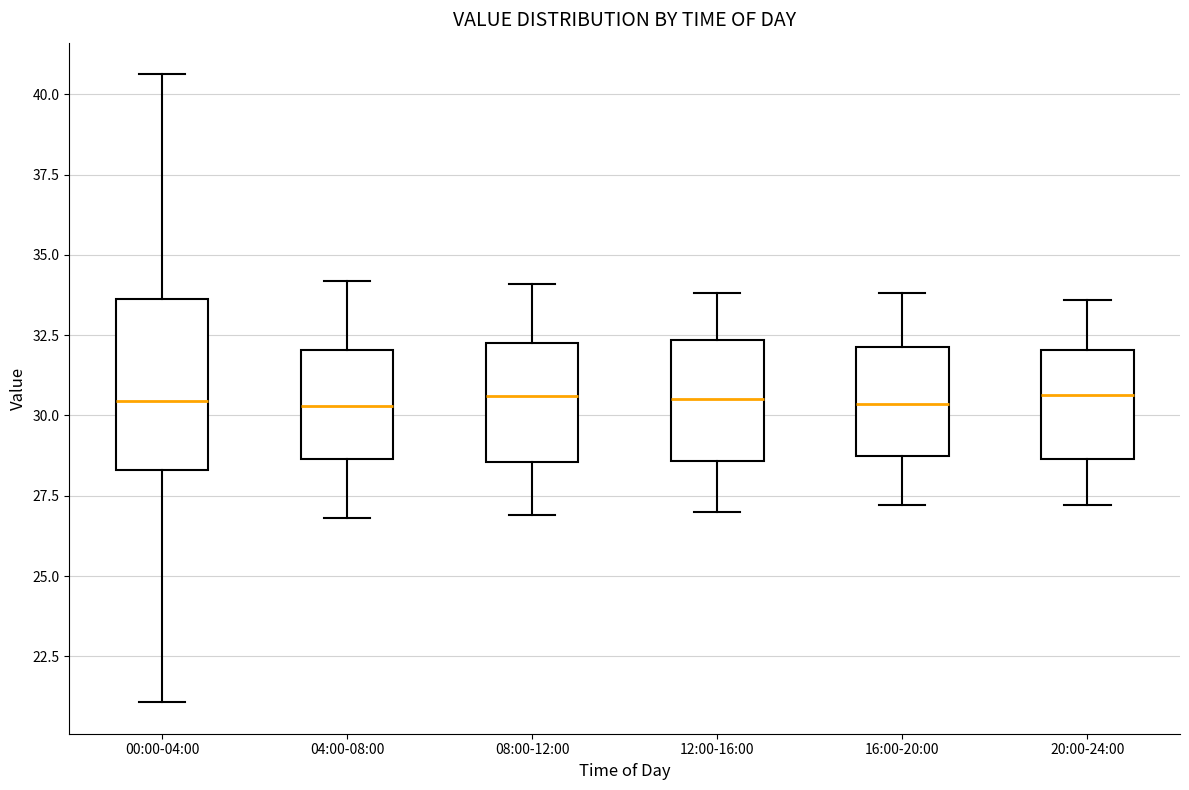

Reading left to right, read every box against the y-axis: the position of its median line, the range the box covers, and the ends of its whiskers. The values are not printed on the chart, so give them approximately, as read against the axis.

00:00-04:00: median 30.5, box 28.5 to 33.5, whiskers 21.0 to 40.5
04:00-08:00: median 30.5, box 28.5 to 32.0, whiskers 27.0 to 34.0
08:00-12:00: median 30.5, box 28.5 to 32.5, whiskers 27.0 to 34.0
12:00-16:00: median 30.5, box 28.5 to 32.5, whiskers 27.0 to 34.0
16:00-20:00: median 30.5, box 29.0 to 32.0, whiskers 27.0 to 34.0
20:00-24:00: median 30.5, box 28.5 to 32.0, whiskers 27.0 to 33.5